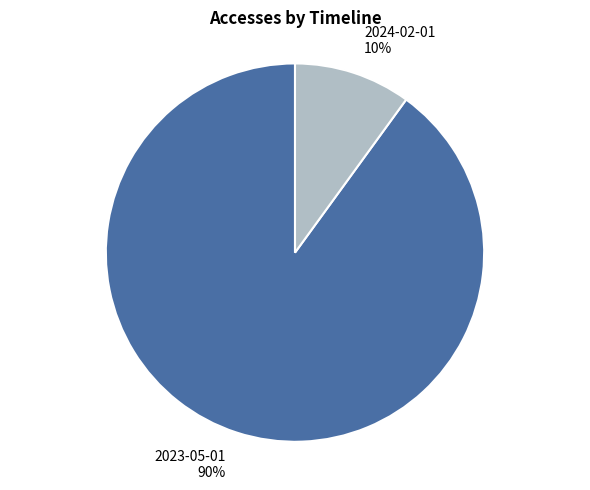

Between 2023-05-01 and 2024-02-01, which is larger?

2023-05-01